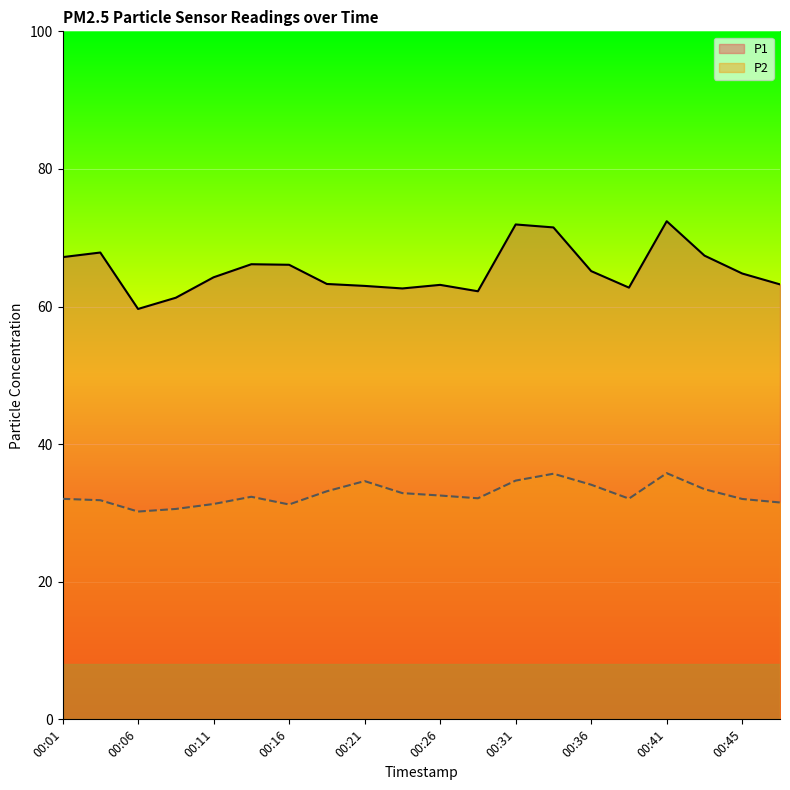

How many values in the P1 series are below 64?

9